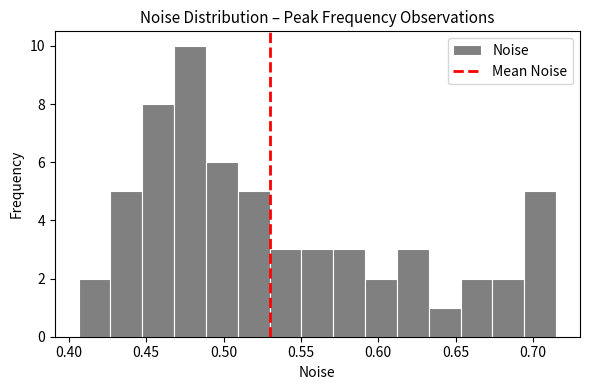

Reading left to right, transcribe this chart: for each bar, give the range it covers on the x-axis and its height. Neither the bar edges nor the heights are printed on the chart, so give them approximately, as read against the axes.

0.405 to 0.425: 2
0.425 to 0.445: 5
0.445 to 0.470: 8
0.470 to 0.490: 10
0.490 to 0.510: 6
0.510 to 0.530: 5
0.530 to 0.550: 3
0.550 to 0.570: 3
0.570 to 0.590: 3
0.590 to 0.610: 2
0.610 to 0.635: 3
0.635 to 0.655: 1
0.655 to 0.675: 2
0.675 to 0.695: 2
0.695 to 0.715: 5